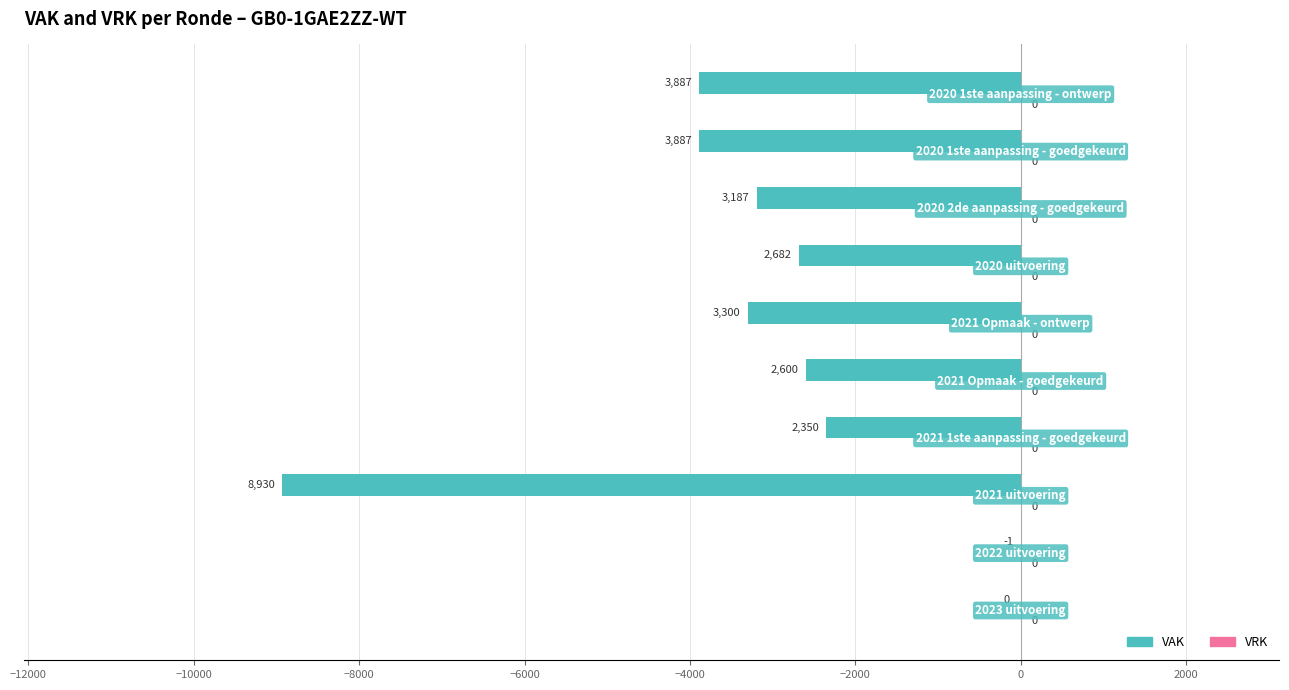

What is the sum of all values?

-30824